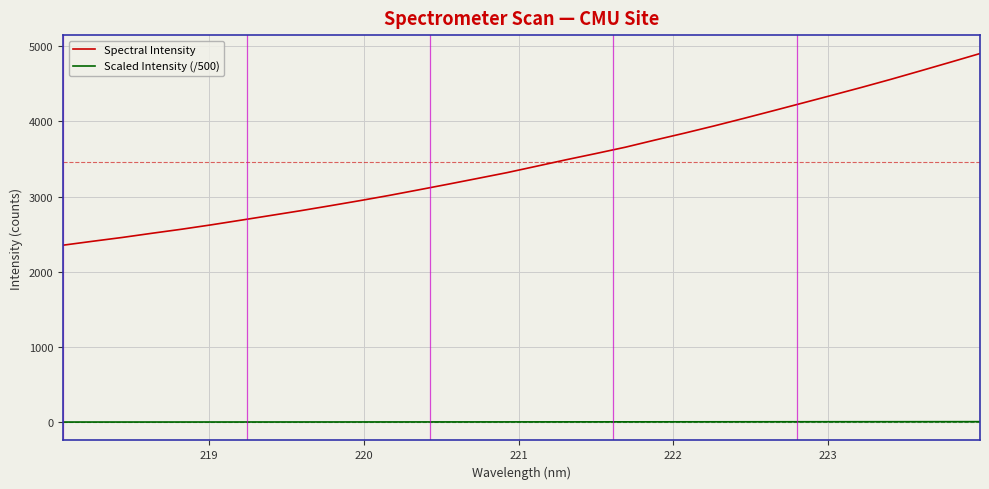

Which series has the widest spread of values?

Spectral Intensity